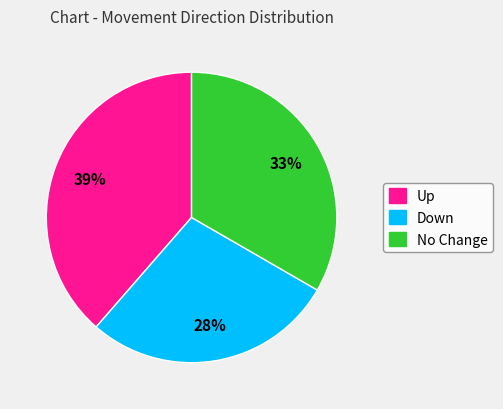

The No Change slice represents 24% of the pie. True or false?

False